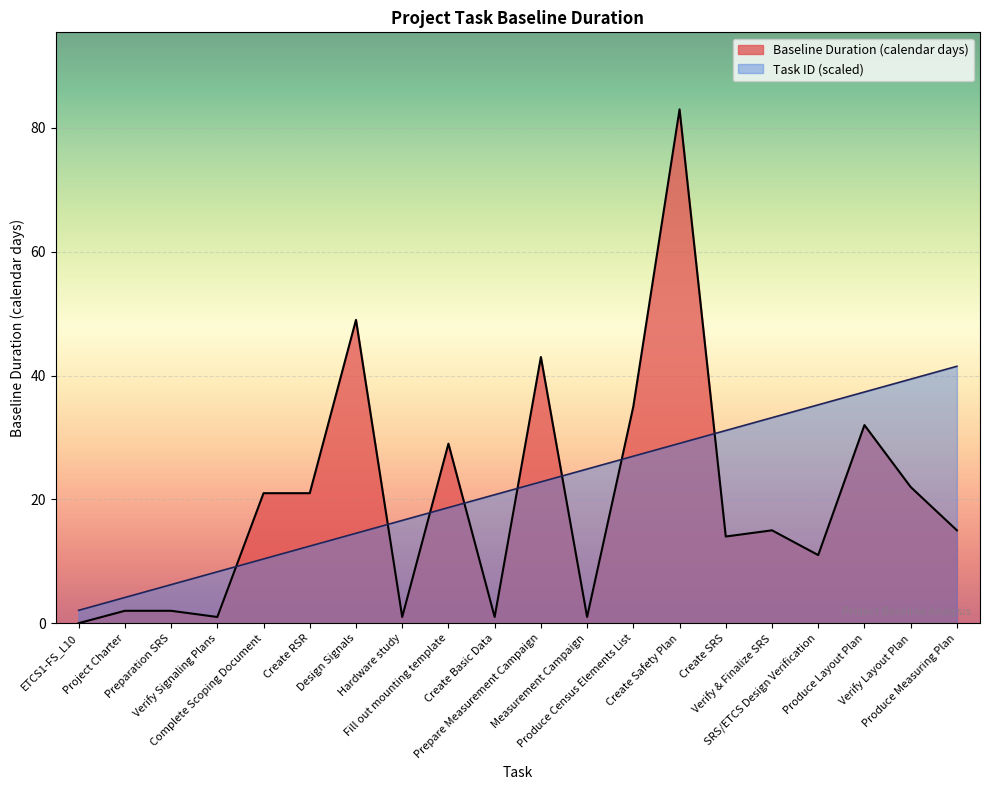

The Task ID series shows 35.3 at SRS/ETCS Design Verification. True or false?

True